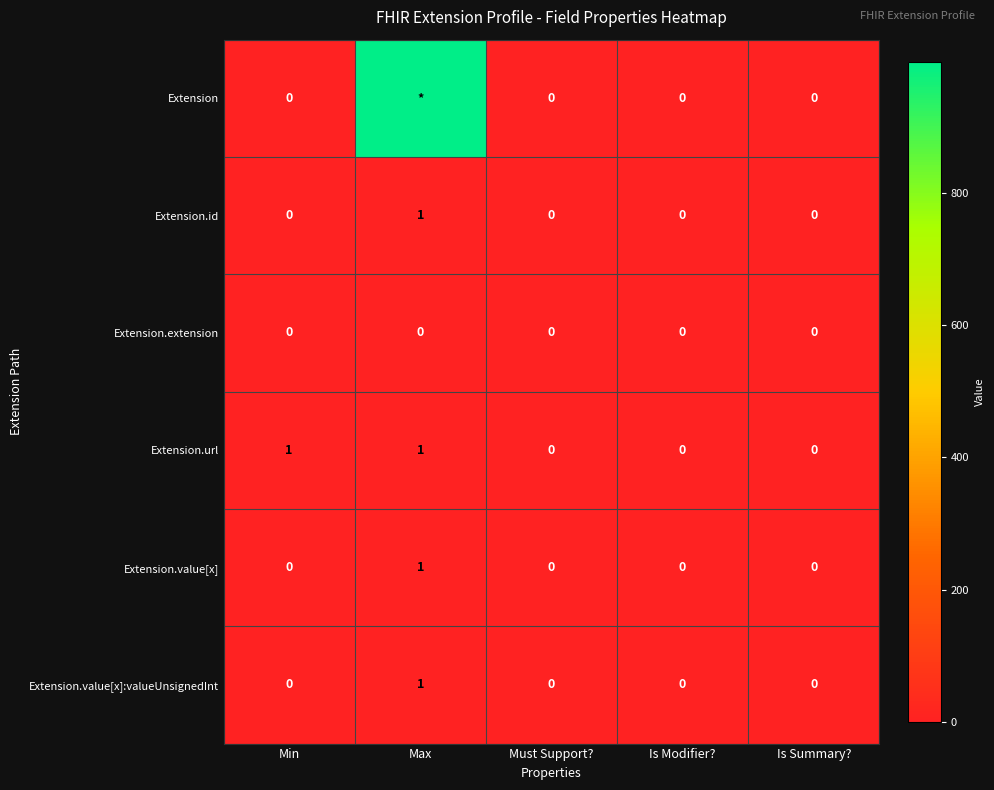

What is the total value across all series at Min?

1